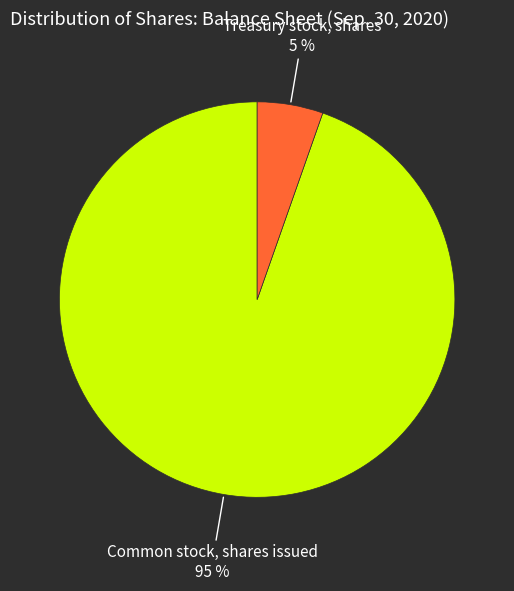

How many segments does this pie chart have?

2